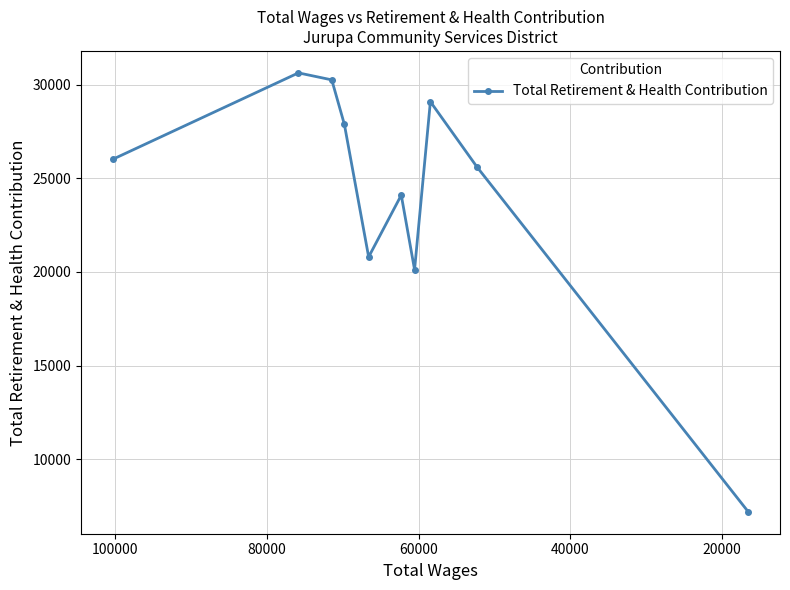

How many data points are less than 26011?

5